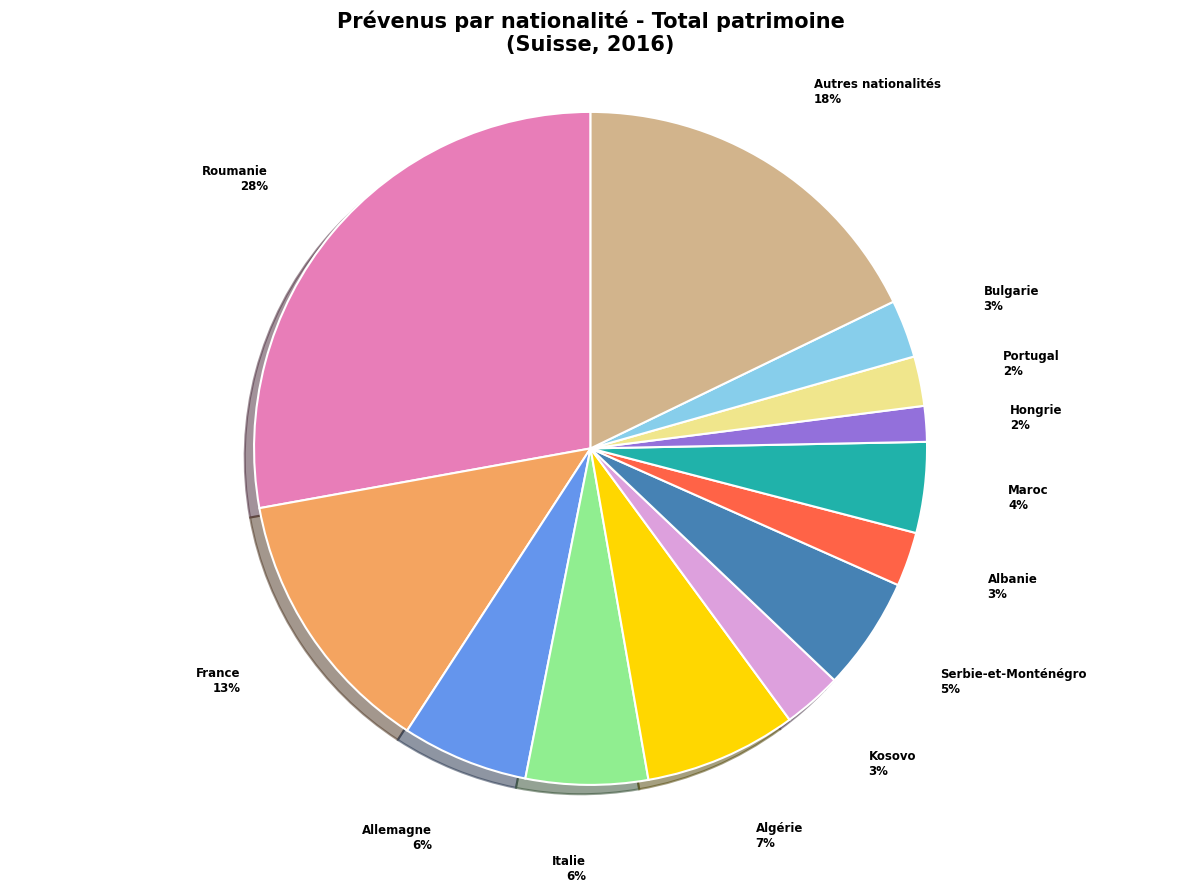

How many slices are in this pie chart?

13